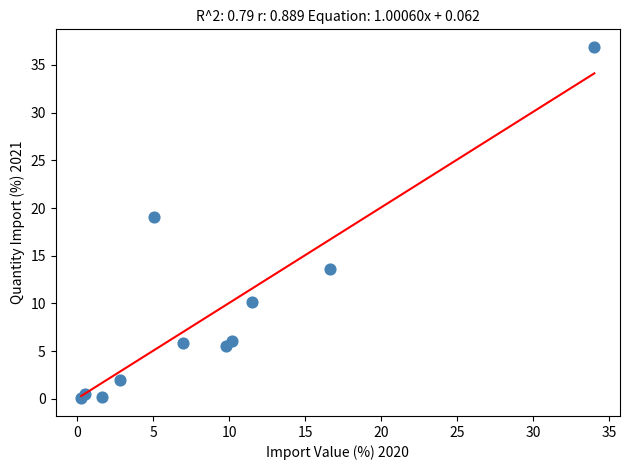

What is the range of Y values (max minus min)?

36.8